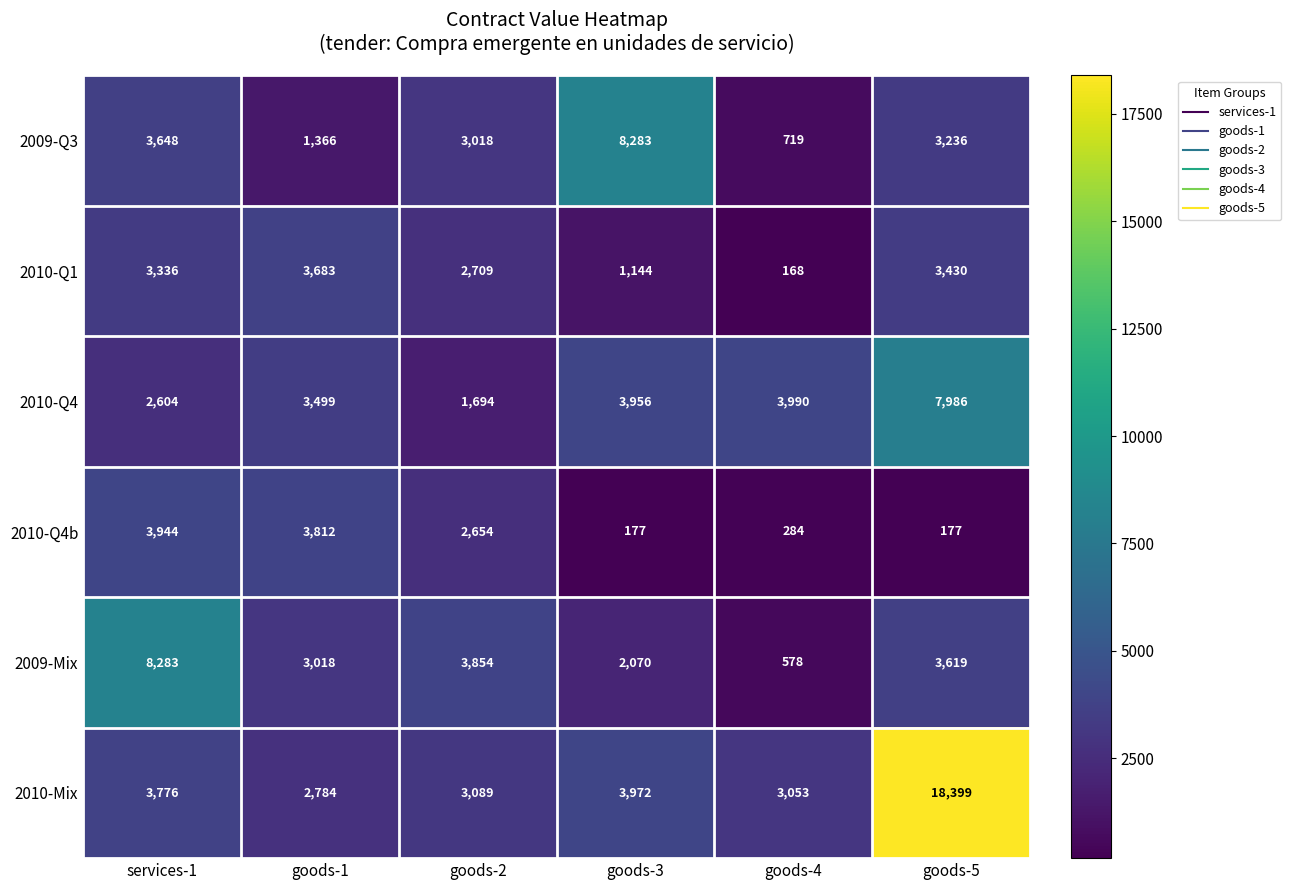

True or false: 2010-Q1 has a value of 4769 at goods-5.

False